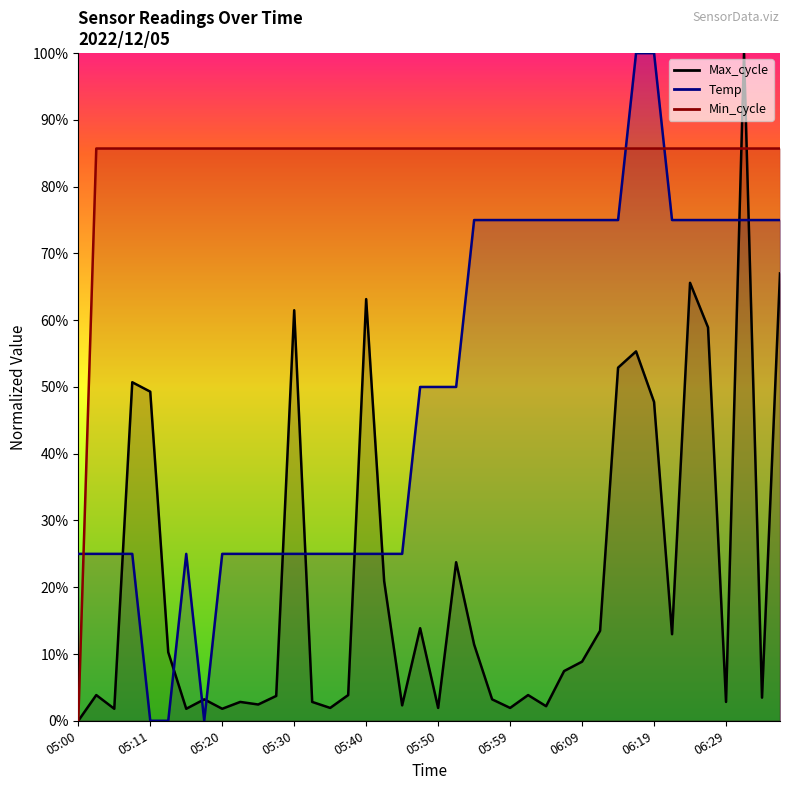

Reading left to right, what are all the values shown in this chart?

Temp: 25.0	25.0	25.0	25.0	0.0	0.0	25.0	0.0	25.0	25.0	25.0	25.0	25.0	25.0	25.0	25.0	25.0	25.0	25.0	50.0	50.0	50.0	75.0	75.0	75.0	75.0	75.0	75.0	75.0	75.0	75.0	100.0	100.0	75.0	75.0	75.0	75.0	75.0	75.0	75.0
Min_cycle: 0.0	85.7	85.7	85.7	85.7	85.7	85.7	85.7	85.7	85.7	85.7	85.7	85.7	85.7	85.7	85.7	85.7	85.7	85.7	85.7	85.7	85.7	85.7	85.7	85.7	85.7	85.7	85.7	85.7	85.7	85.7	85.7	85.7	85.7	85.7	85.7	85.7	85.7	85.7	85.7
Max_cycle: 0.0	3.9	1.8	50.7	49.3	10.3	1.8	3.2	1.8	2.8	2.4	3.7	61.5	2.8	1.9	3.9	63.2	20.9	2.3	13.9	1.9	23.7	11.4	3.2	1.9	3.9	2.2	7.4	8.9	13.5	52.9	55.3	47.8	13.0	65.6	58.9	2.8	100.0	3.5	67.0